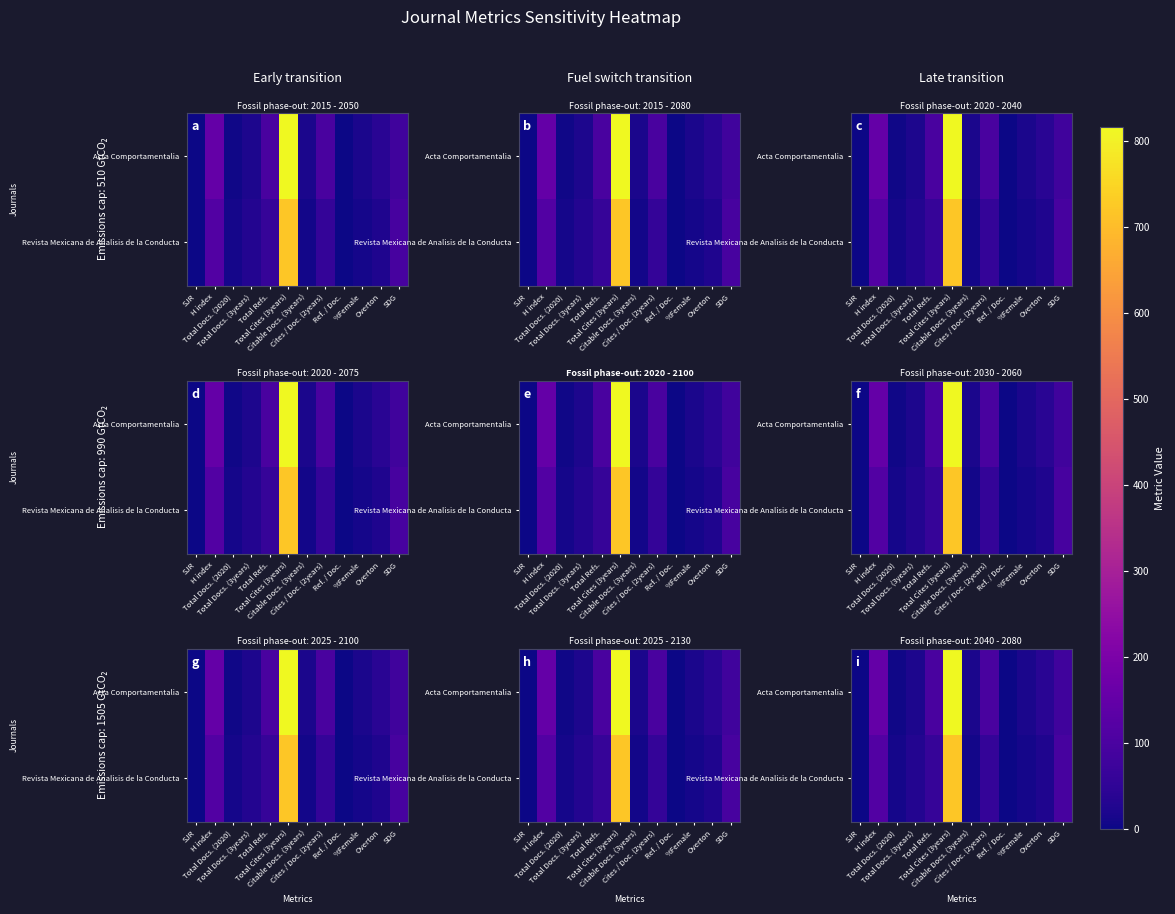

True or false: Revista Mexicana de Analisis de la Conducta has a value of 16 at Total Refs..

False